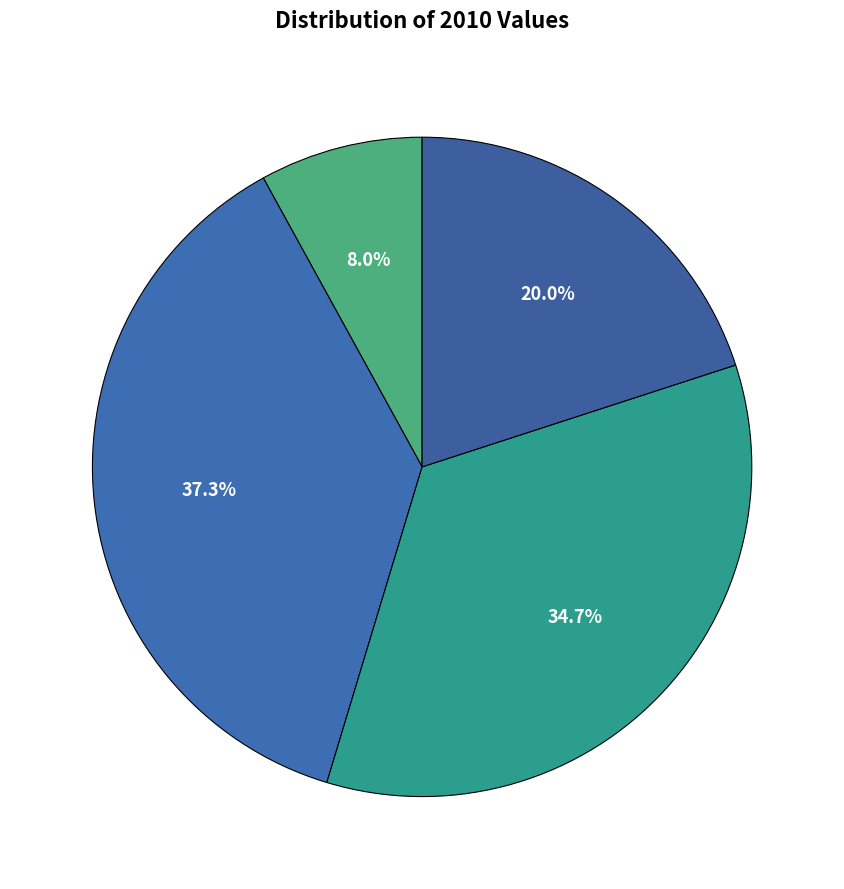

How many slices are in this pie chart?

4